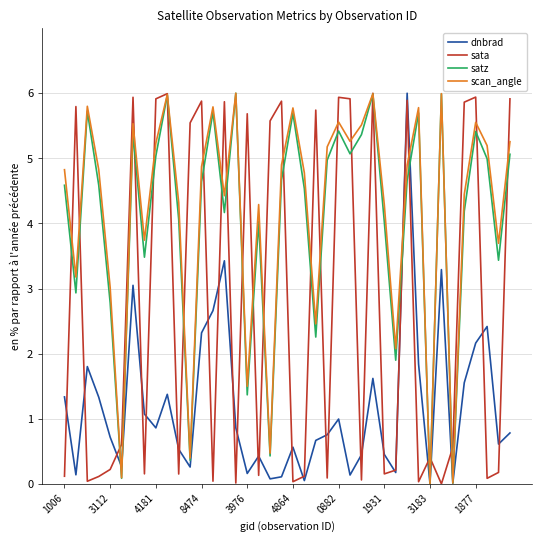

What is the greatest value displayed?

6.0